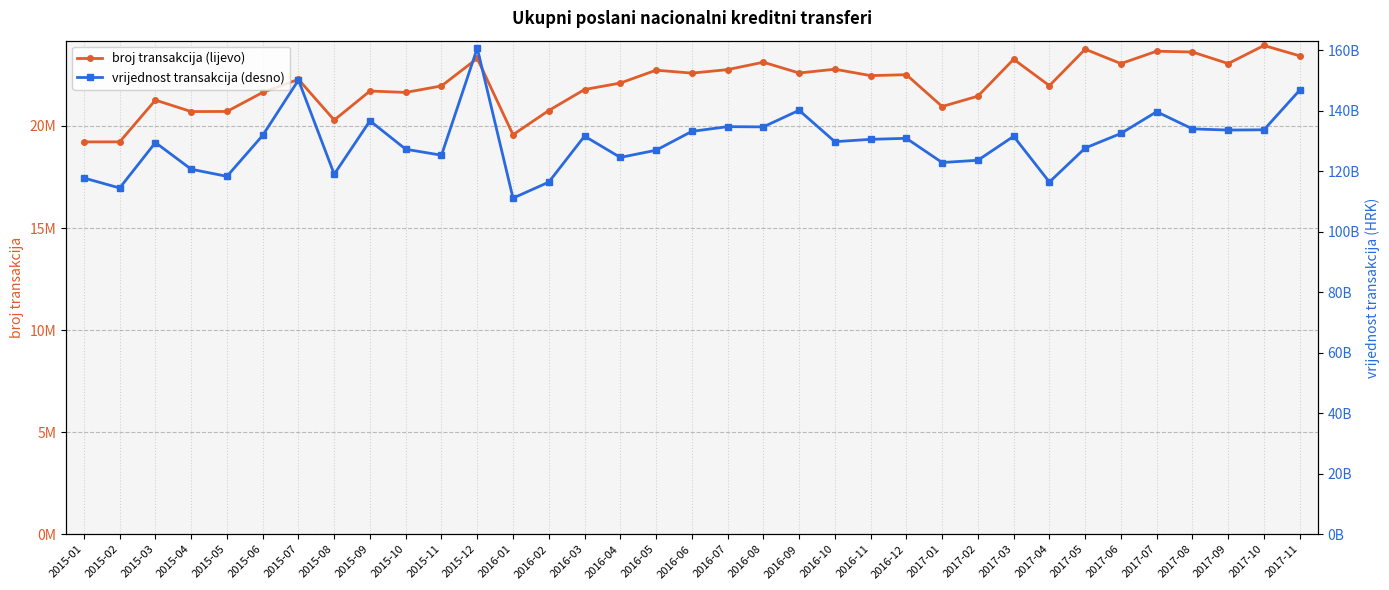

What are all the series names shown in the legend?

broj transakcija (lijevo), vrijednost transakcija (desno)